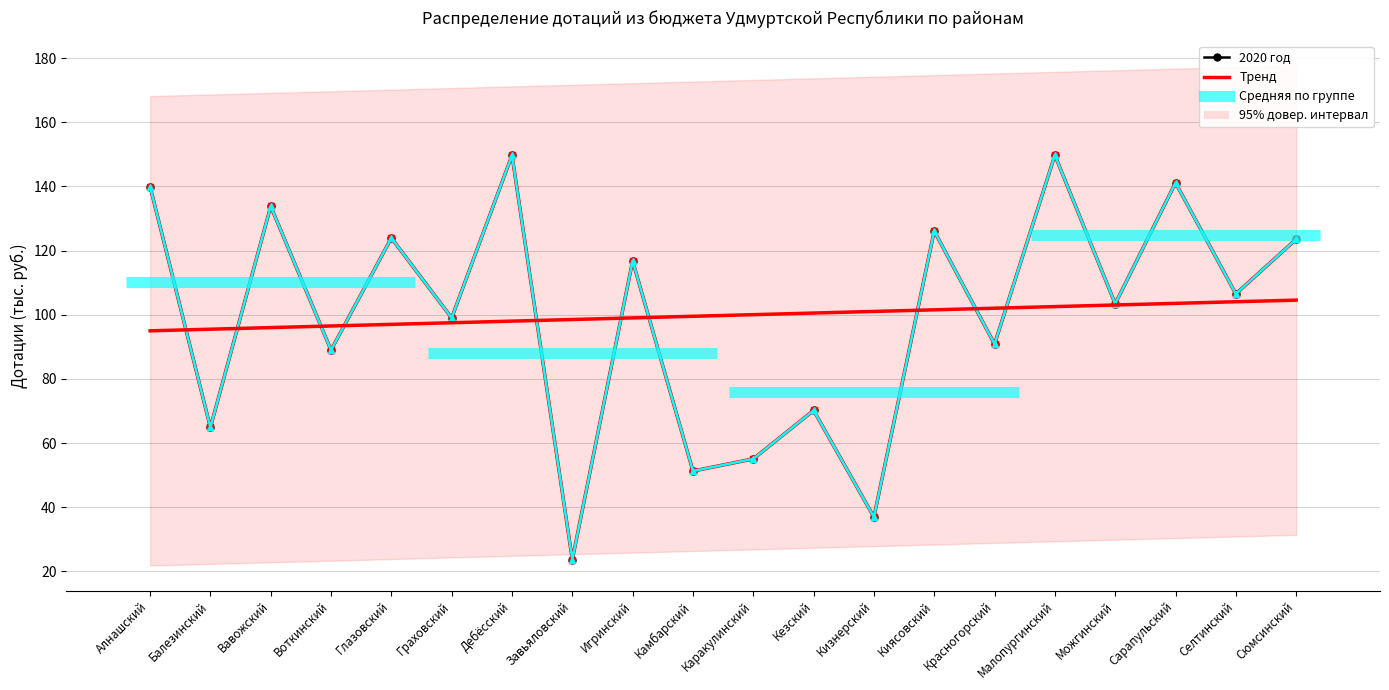

What is the label of the 4th point from the right?

Можгинский